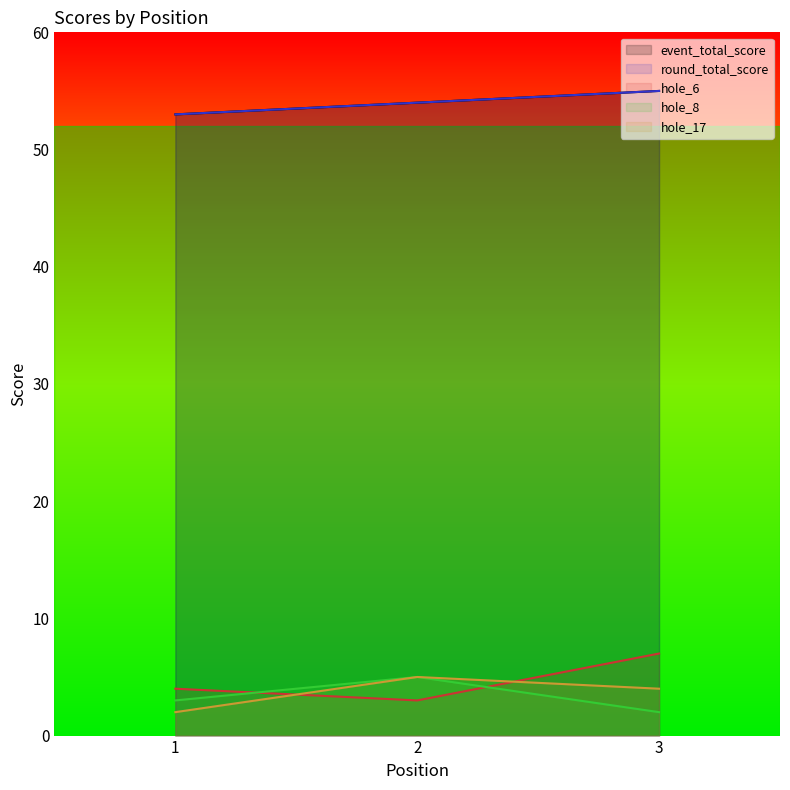

Reading right to left, what are all the values shown in this chart?

event_total_score: 55	54	53
round_total_score: 55	54	53
hole_6: 7	3	4
hole_8: 2	5	3
hole_17: 4	5	2